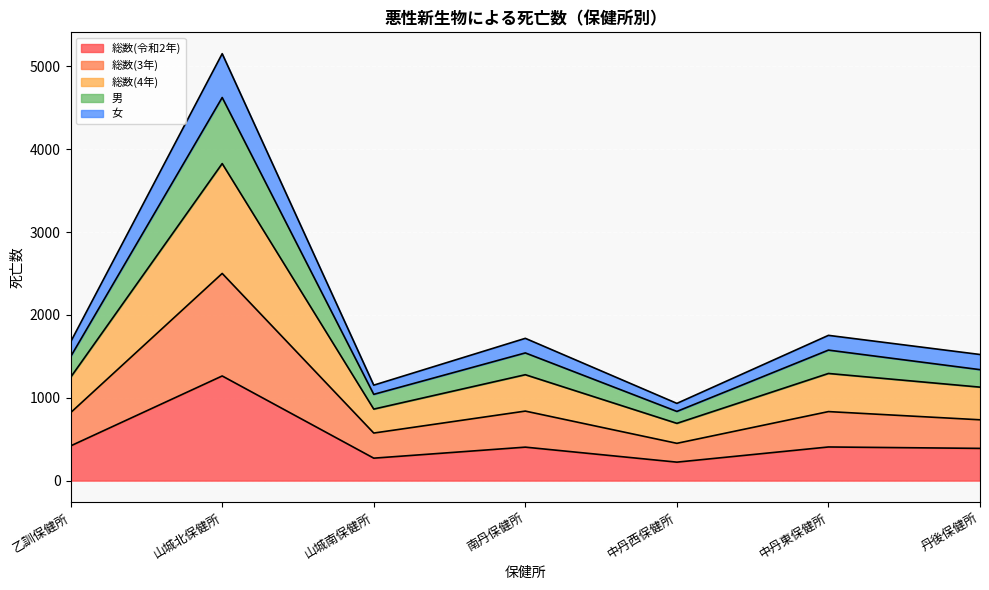

What is the maximum value for 総数(令和2年)?

1263